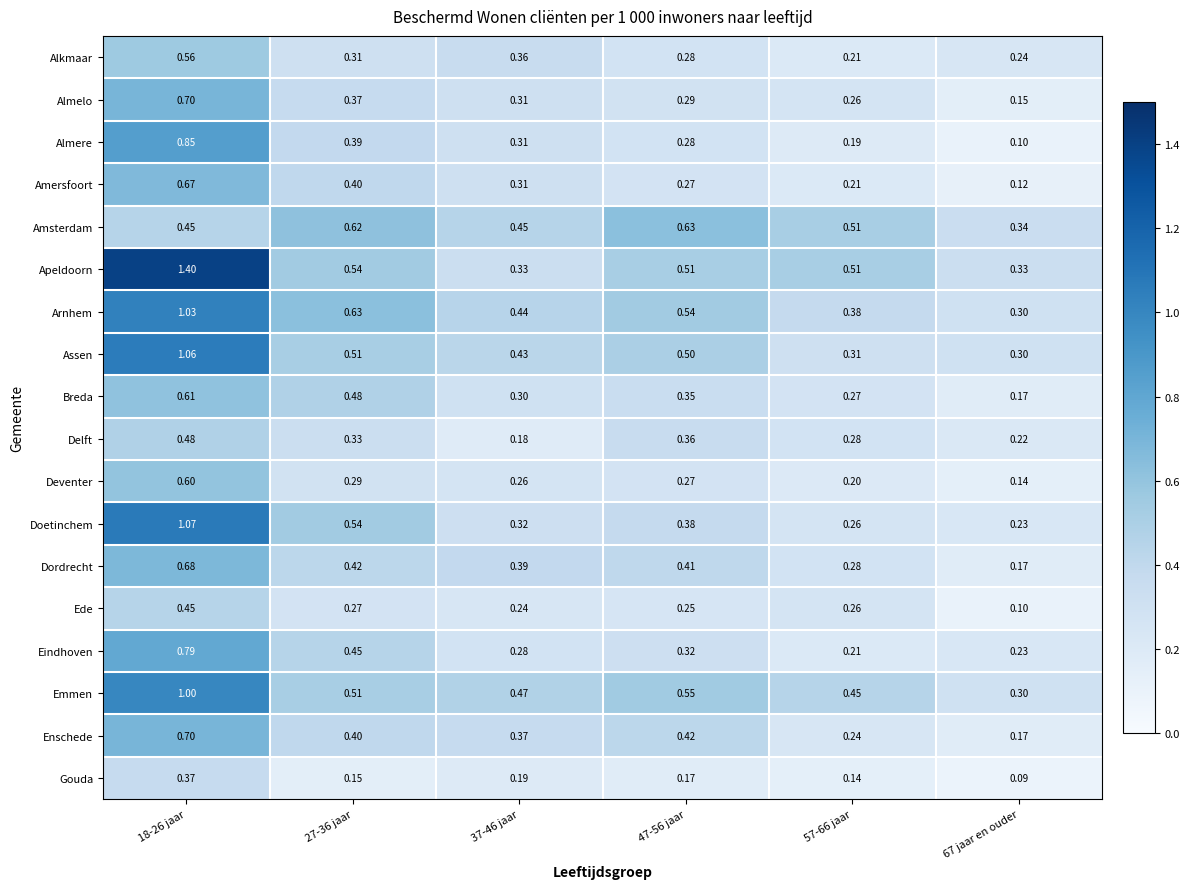

Which series changed the most between 18-26 jaar and 27-36 jaar?

Apeldoorn